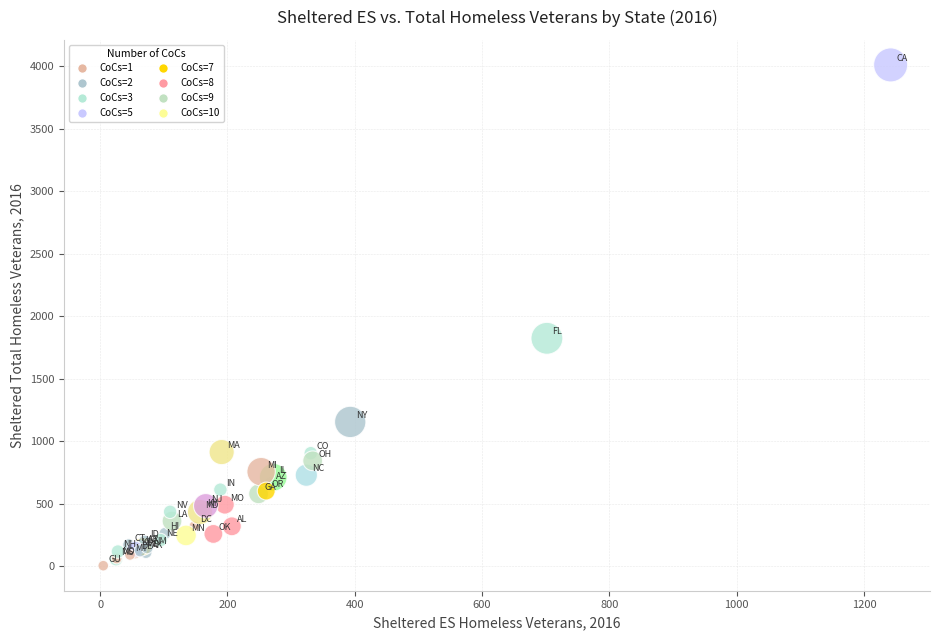

What Y value in the scatter plot is closest to 2009?

1825